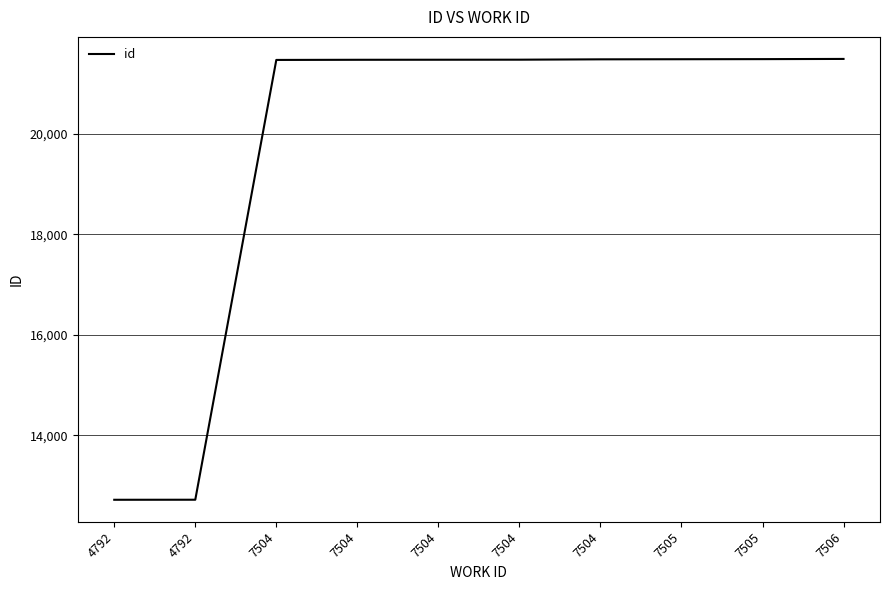

Reading right to left, list all the values displayed in this chart.

21495	21491	21489	21487	21480	21479	21478	21475	12720	12719